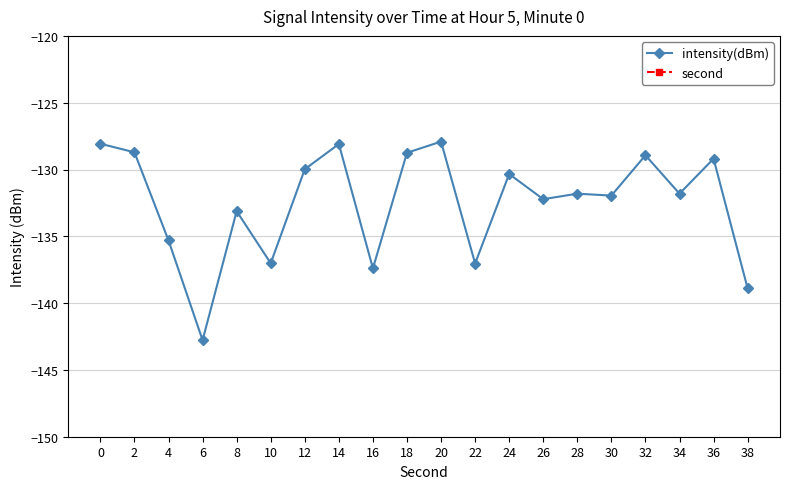

Reading left to right, what are all the values shown in this chart?

intensity(dBm): 0=-128.1	2=-128.7	4=-135.3	6=-142.8	8=-133.1	10=-137.0	12=-130.0	14=-128.1	16=-137.4	18=-128.7	20=-127.9	22=-137.0	24=-130.3	26=-132.2	28=-131.8	30=-132.0	32=-128.9	34=-131.8	36=-129.2	38=-138.9
second: 0=0.0	2=2.0	4=4.0	6=6.0	8=8.0	10=10.0	12=12.0	14=14.0	16=16.0	18=18.0	20=20.0	22=22.0	24=24.0	26=26.0	28=28.0	30=30.0	32=32.0	34=34.0	36=36.0	38=38.0